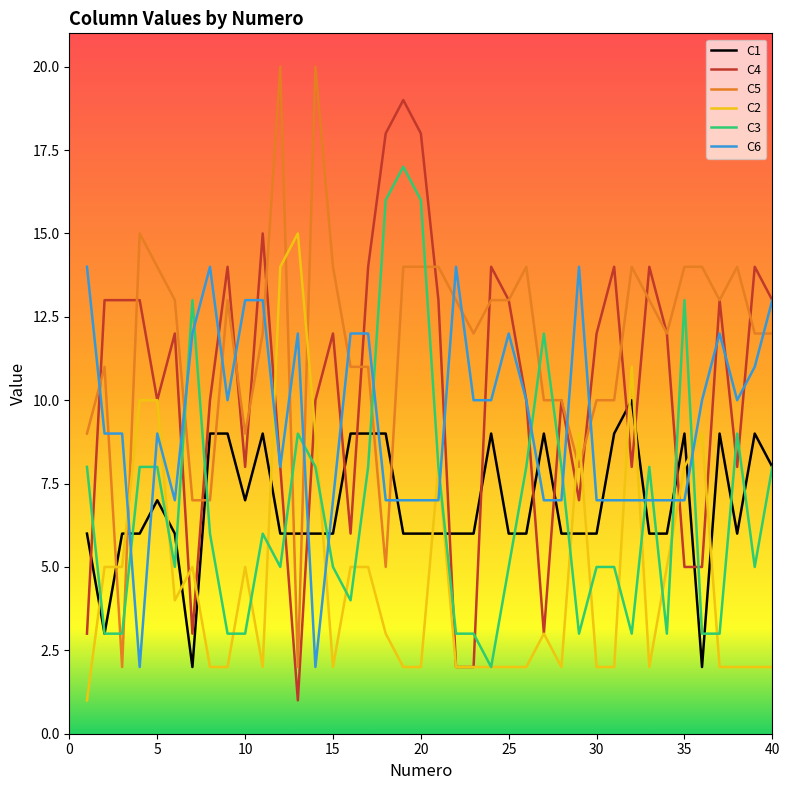

What is the sum of all C6 values?

375